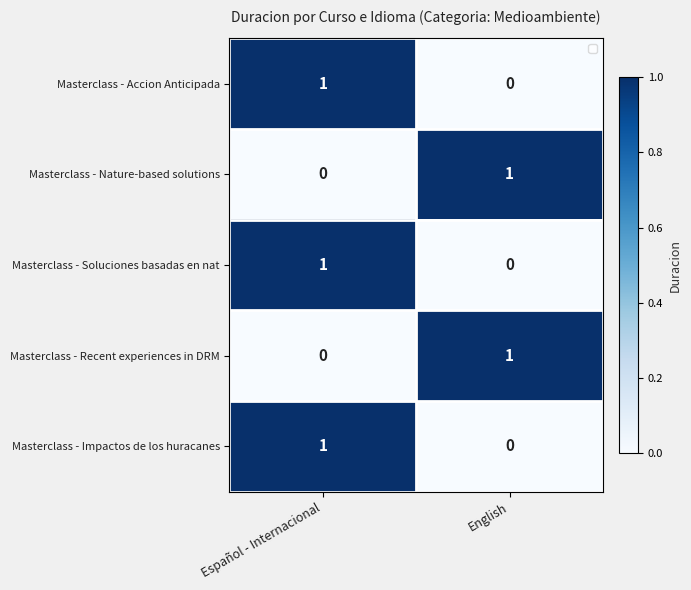

At which category is the sum across all series the highest?

Español - Internacional